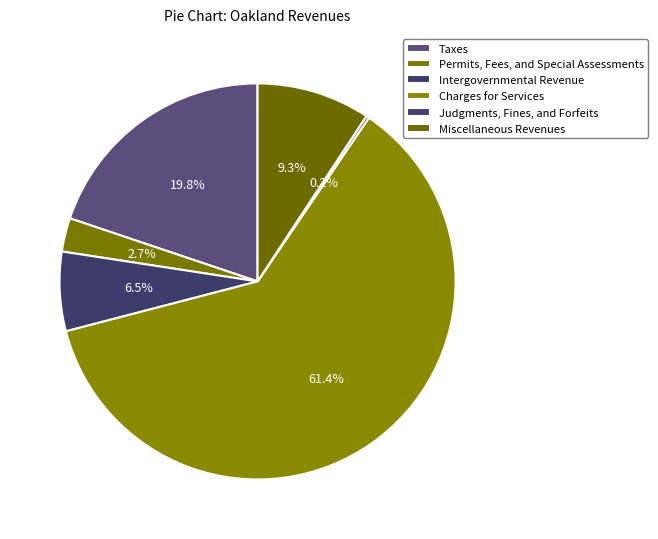

What percentage is NOT represented by Permits, Fees, and Special Assessments?

97.3%